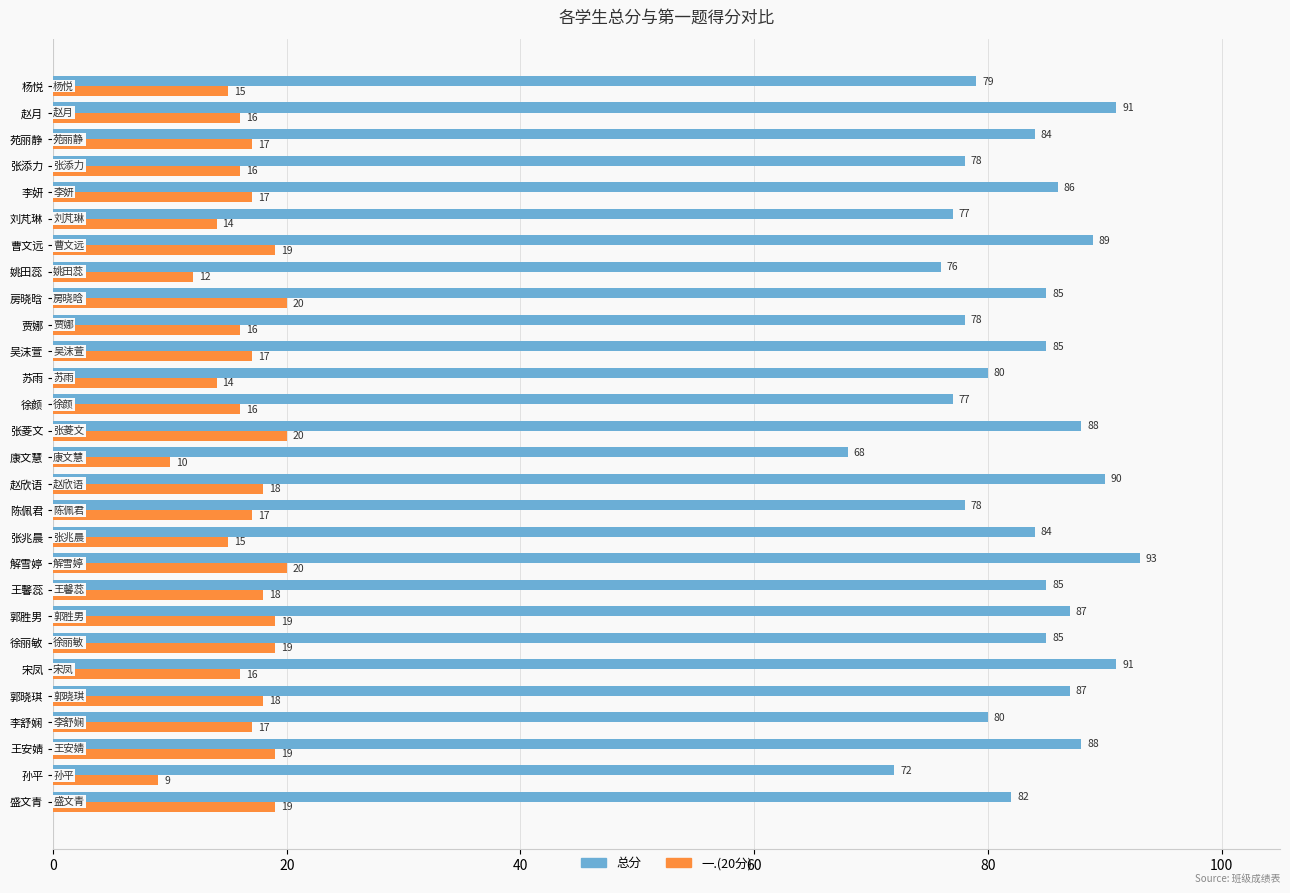

True or false: 一.(20分) has a value of 26 at 盛文青.

False